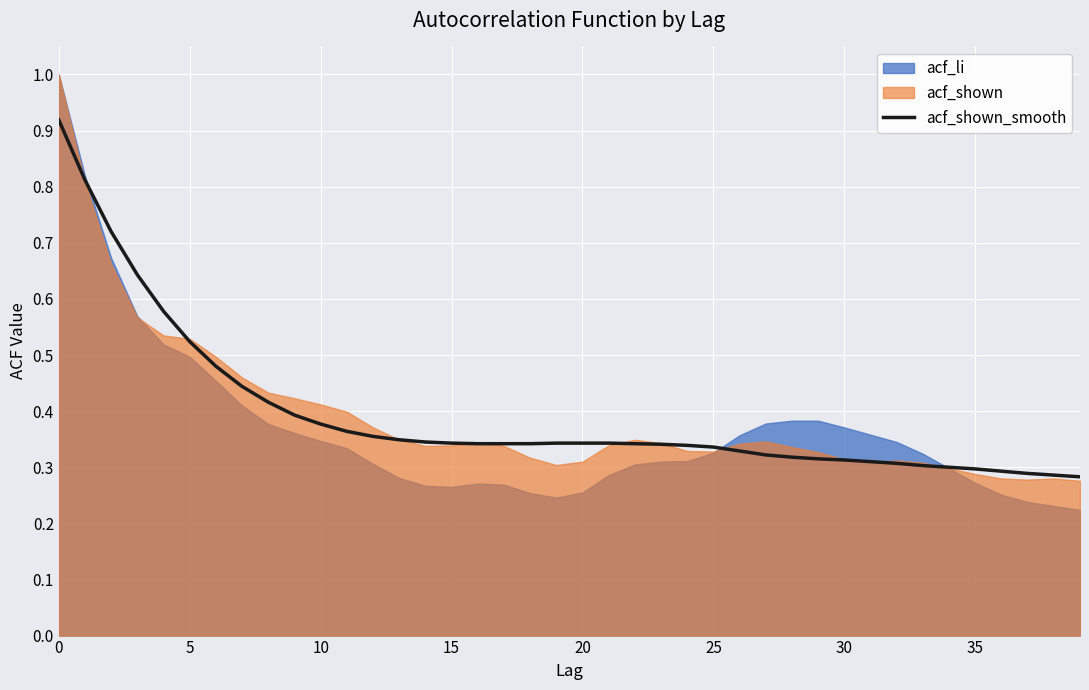

Which label corresponds to the smallest value in the chart?

39